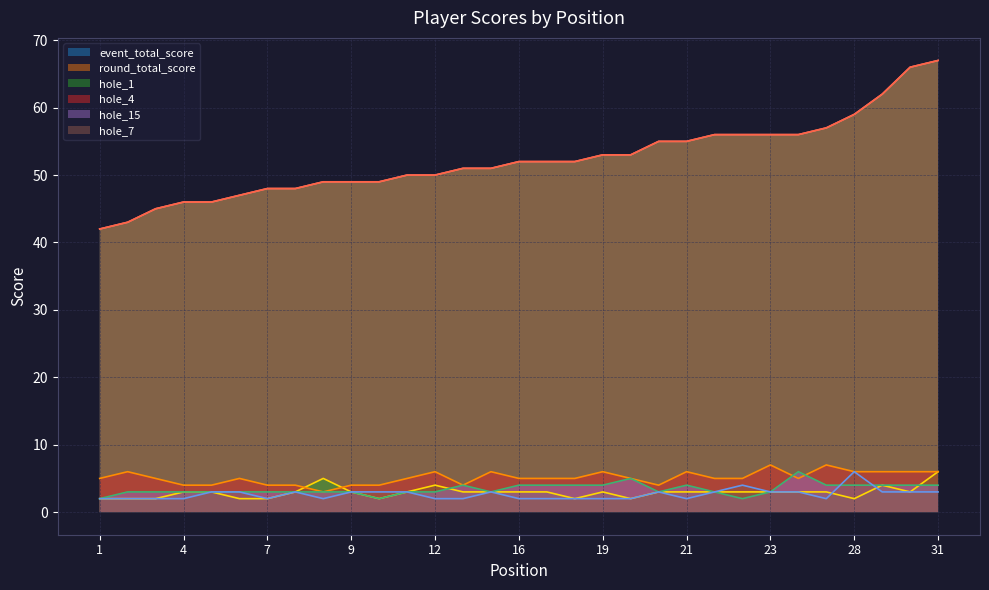

Which category has the highest value in the hole_1 series?

31